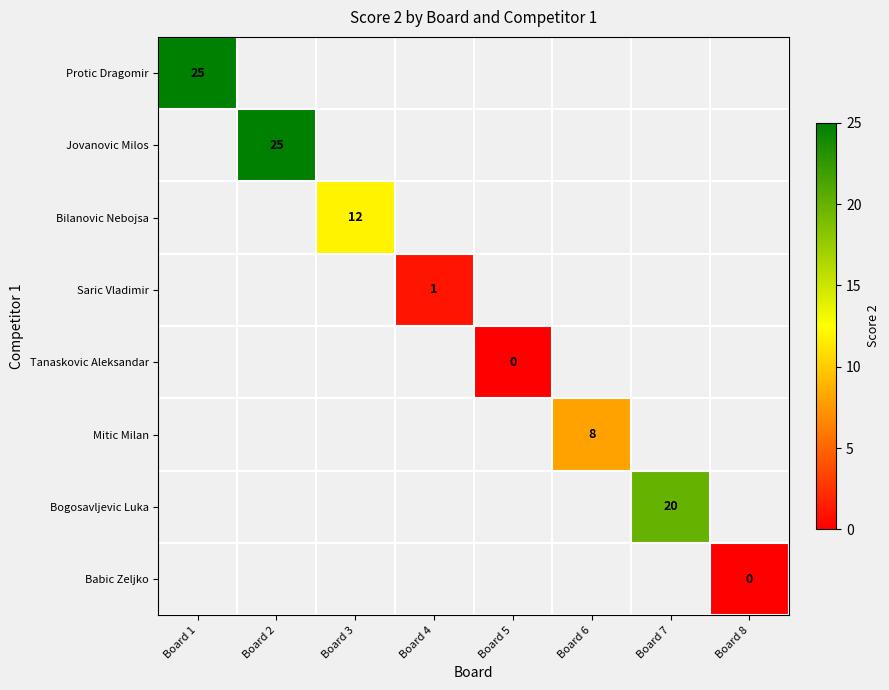

The Bilanovic Nebojsa series shows 12 at Board 3. True or false?

True